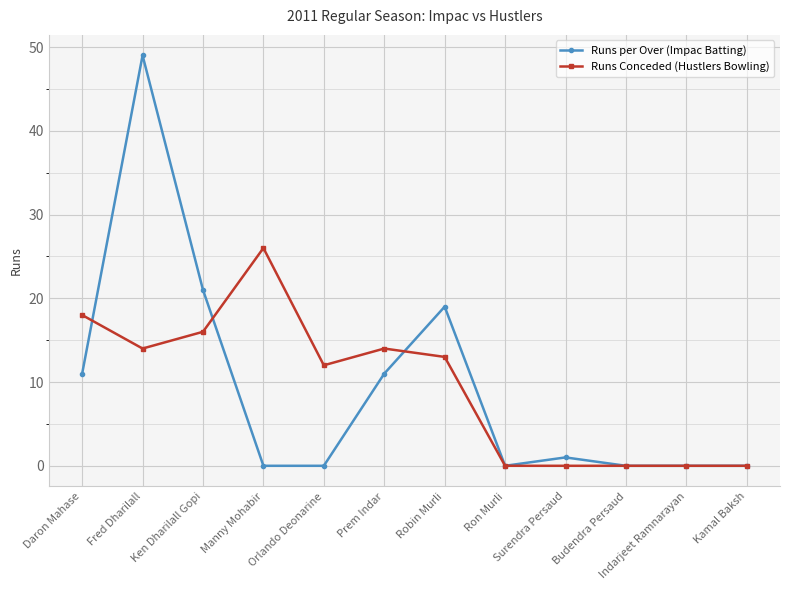

The value of Runs per Over (Impac Batting) at Surendra Persaud is 1. True or false?

True